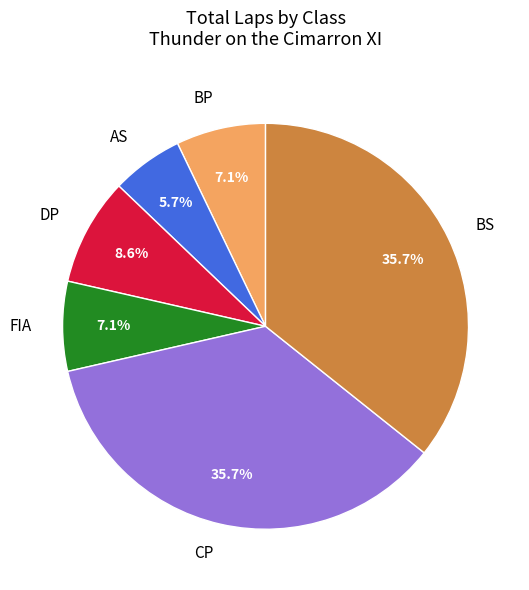

To the nearest percent, what is the difference between the largest and smallest slice percentages?

30%